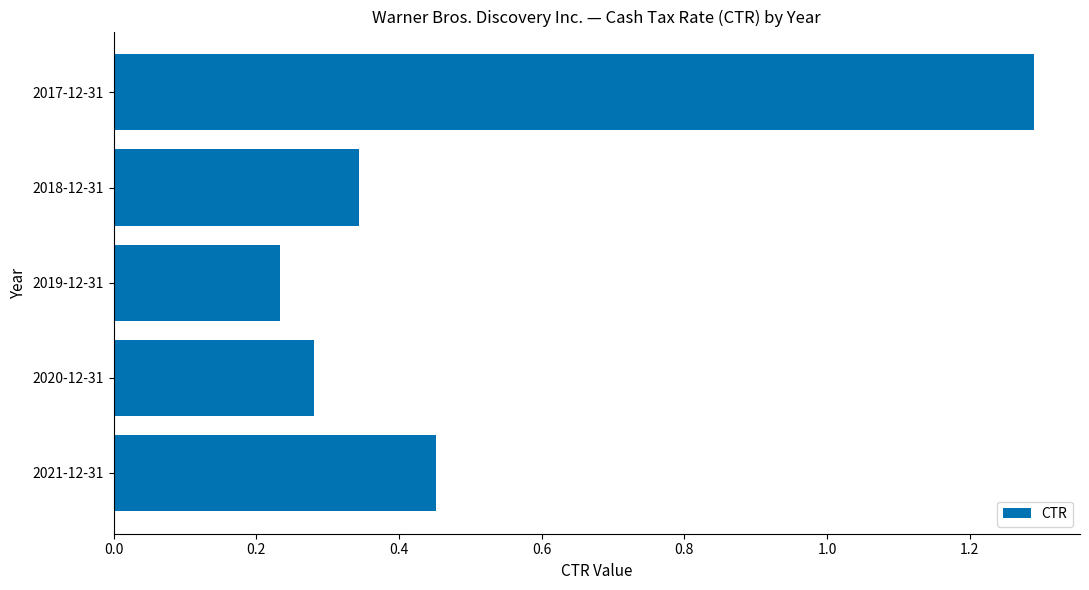

Where is the data nearest to the value 0?

2019-12-31